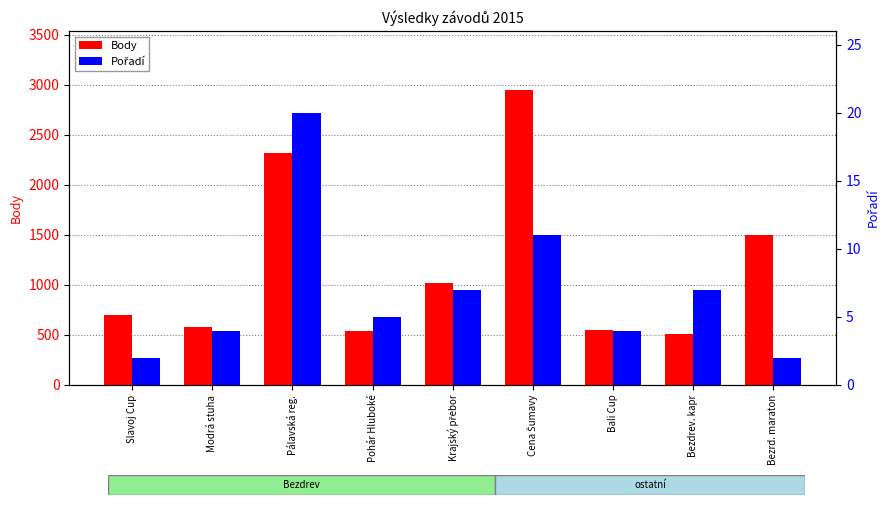

How many bars are there in each group?

2